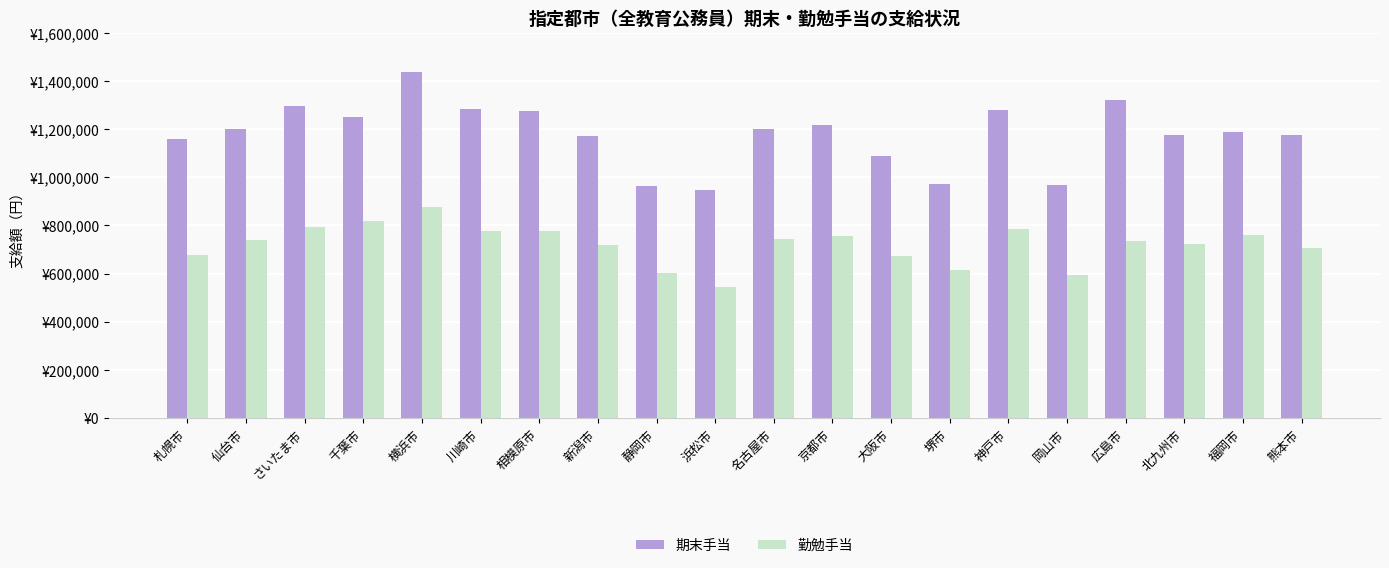

What is the average value of the 勤勉手当 series?

720605